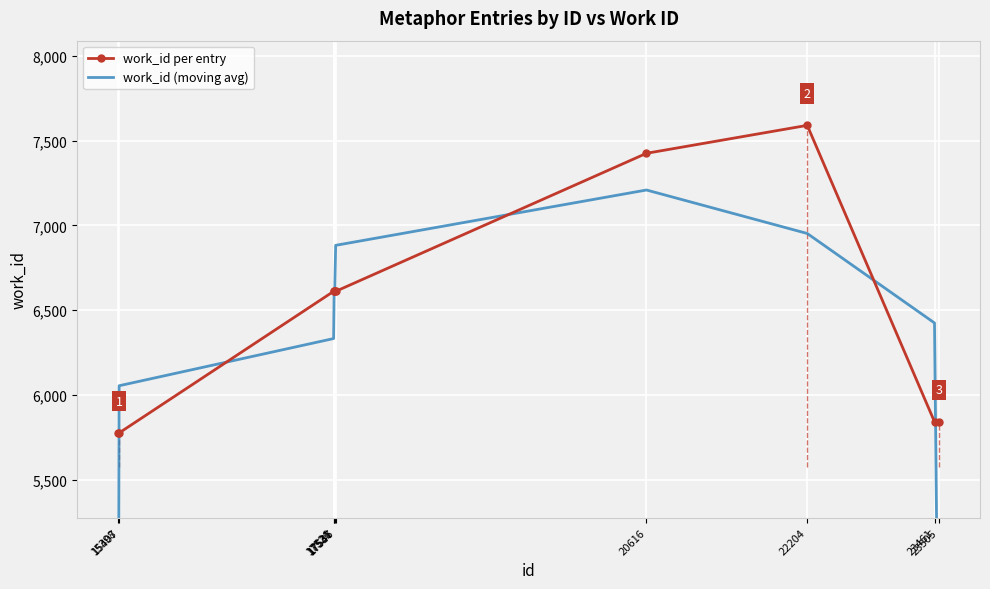

What is the total value across all series at 22204?

14543.7